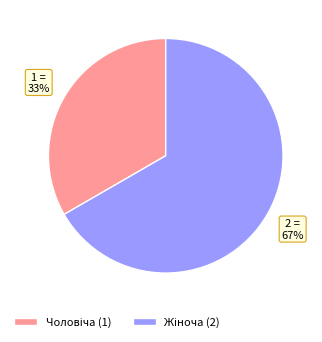

Does any single category account for the majority?

Yes